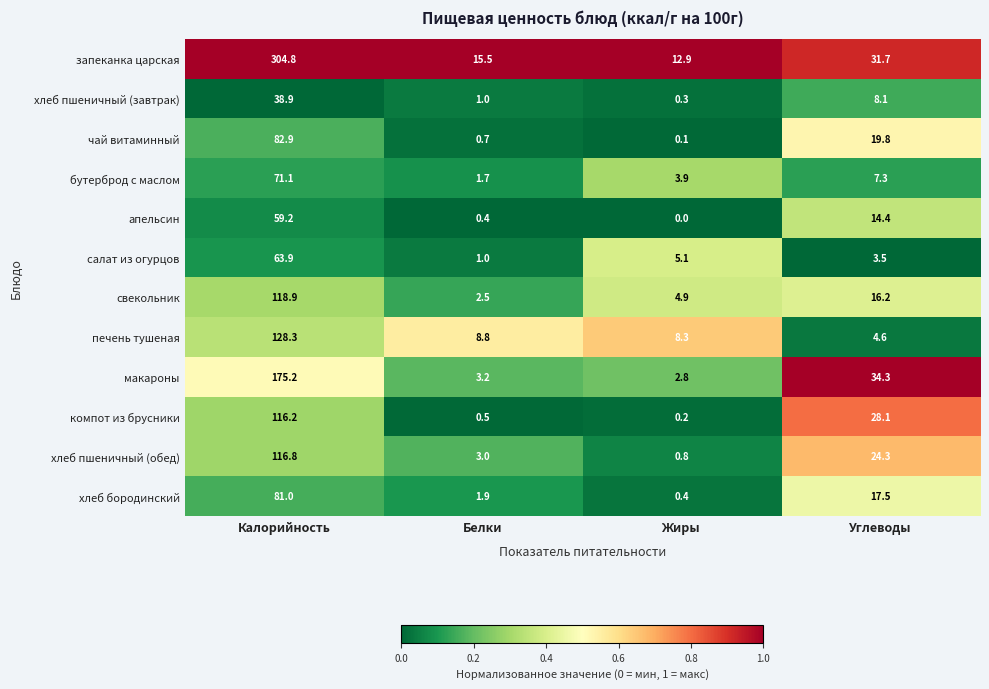

What is the difference between the highest and lowest values at Калорийность?

265.9